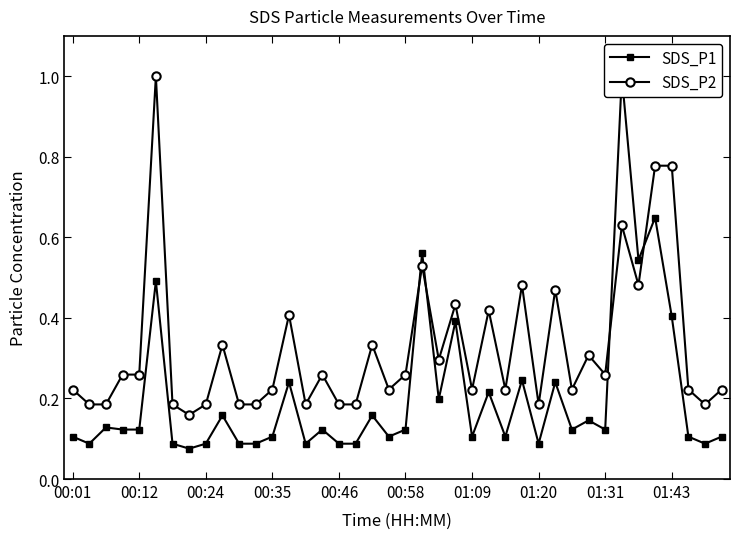

Is it true that SDS_P1 equals 0.2 at 27?

True